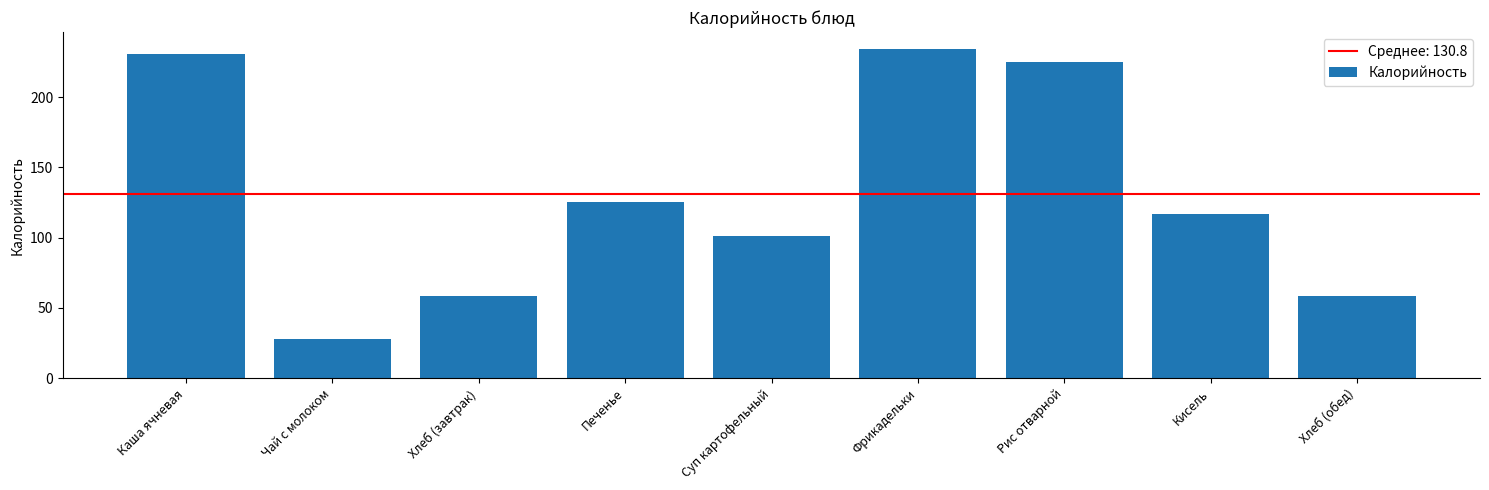

What is the label of the 3rd bar from the right?

Рис отварной